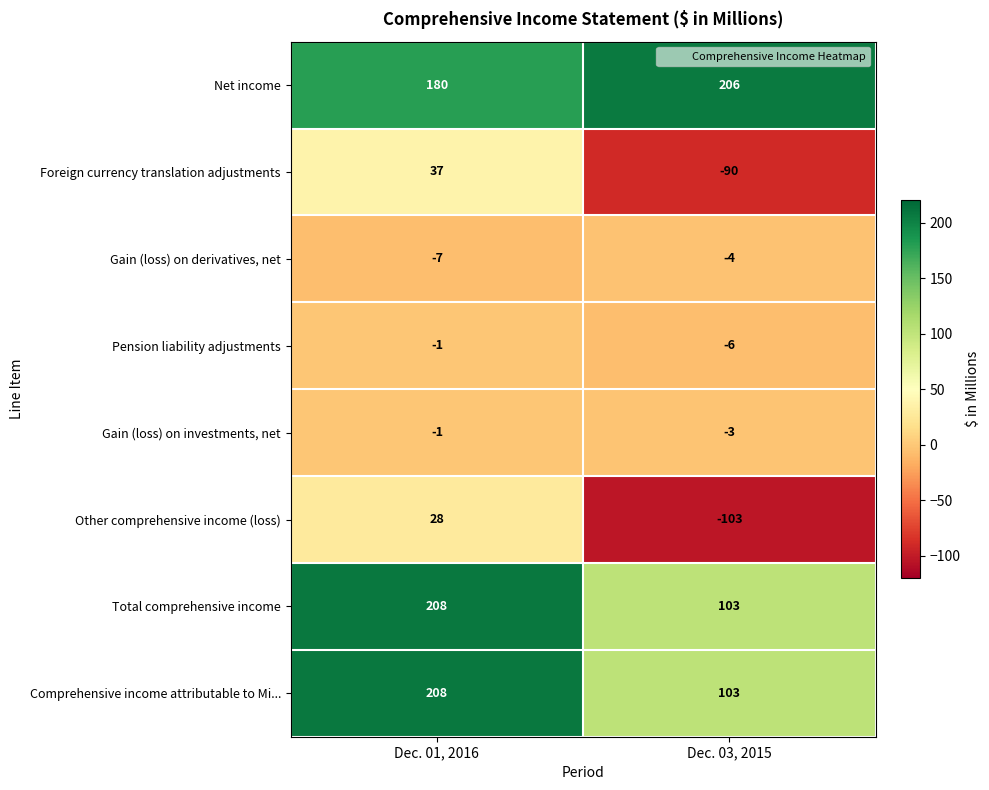

Reading left to right, extract all data points from this chart.

Net income: Dec. 01, 2016=180	Dec. 03, 2015=206
Foreign currency translation adjustments: Dec. 01, 2016=37	Dec. 03, 2015=-90
Gain (loss) on derivatives, net: Dec. 01, 2016=-7	Dec. 03, 2015=-4
Pension liability adjustments: Dec. 01, 2016=-1	Dec. 03, 2015=-6
Gain (loss) on investments, net: Dec. 01, 2016=-1	Dec. 03, 2015=-3
Other comprehensive income (loss): Dec. 01, 2016=28	Dec. 03, 2015=-103
Total comprehensive income: Dec. 01, 2016=208	Dec. 03, 2015=103
Comprehensive income attributable to Mi...: Dec. 01, 2016=208	Dec. 03, 2015=103